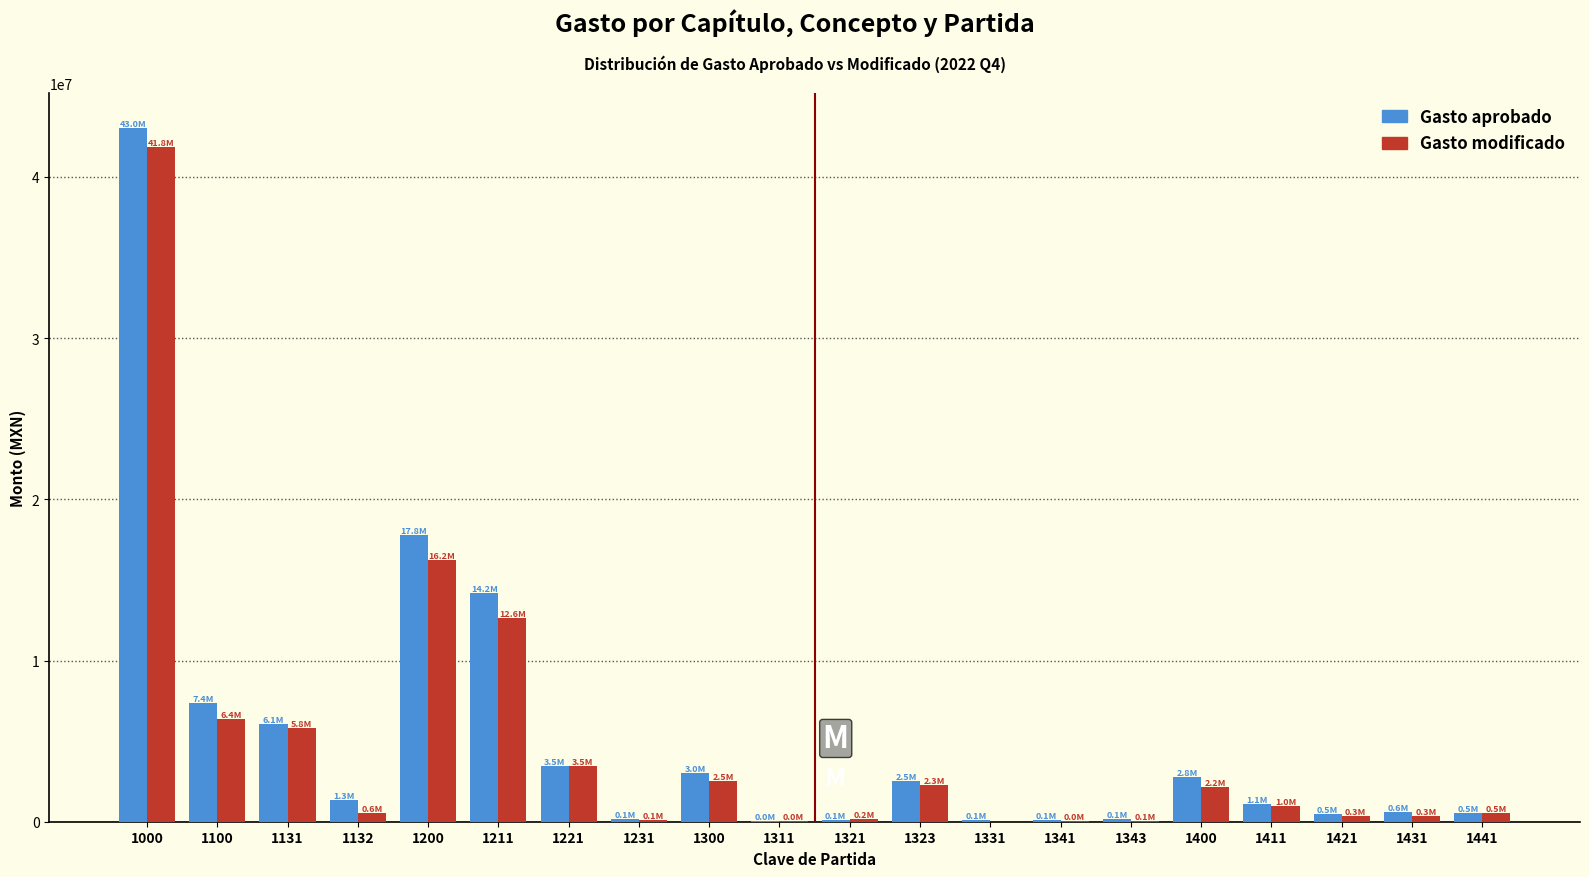

The value of Gasto modificado at 1100 is 6351841.3. True or false?

True